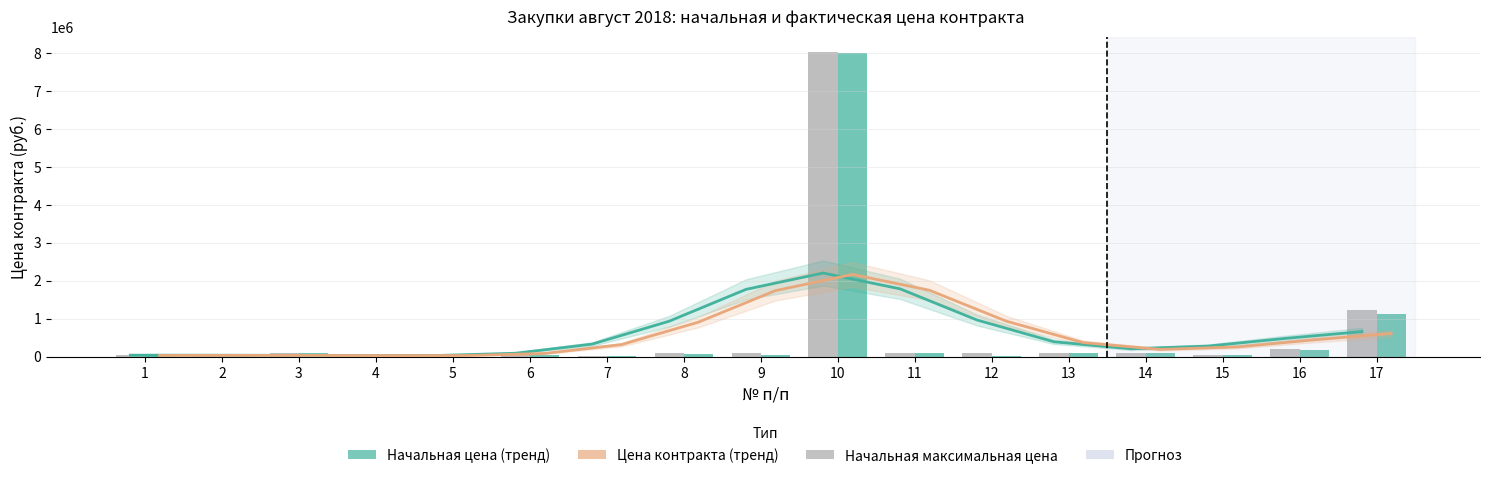

Are the bars grouped side by side (vs. stacked)?

Yes